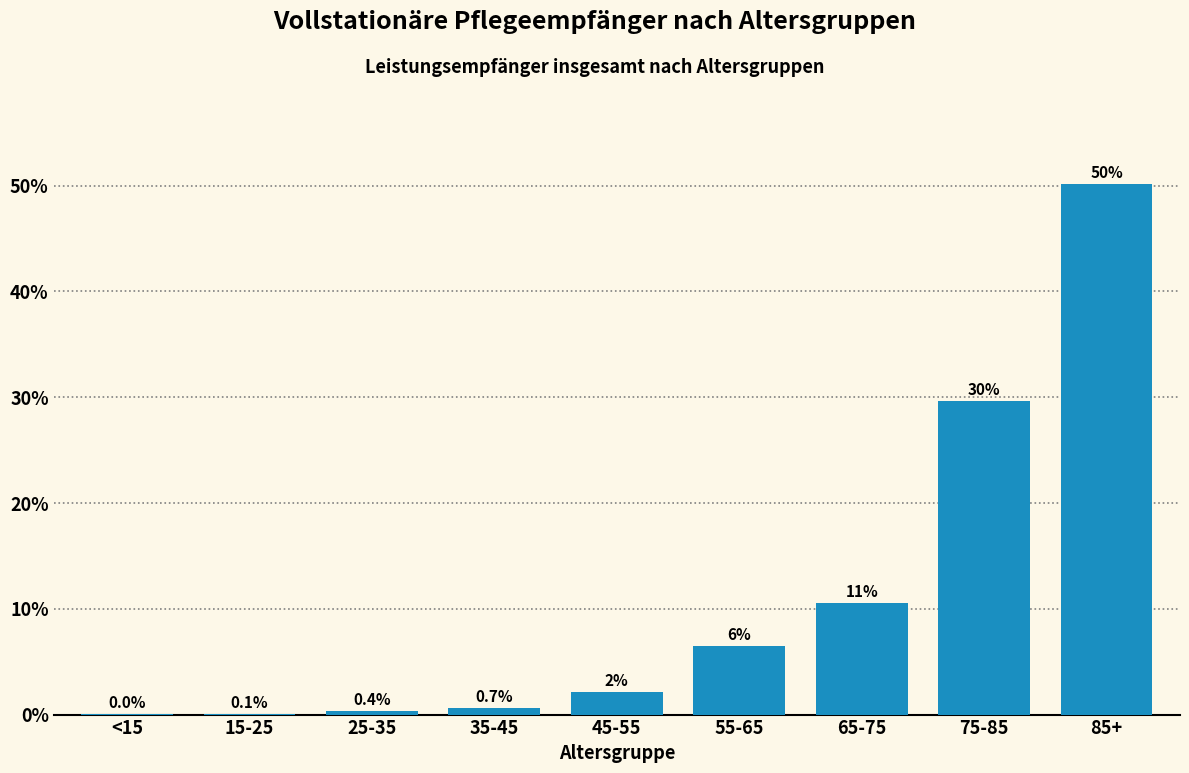

True or false: the data shows 0.0 at <15.

True